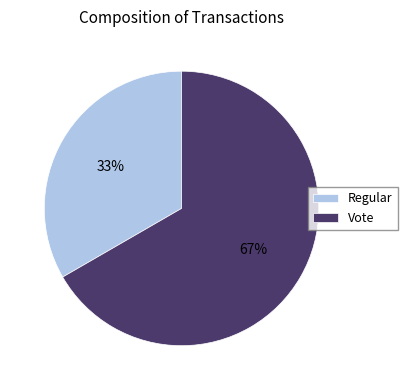

Is it true that Regular is 33% of the pie?

True